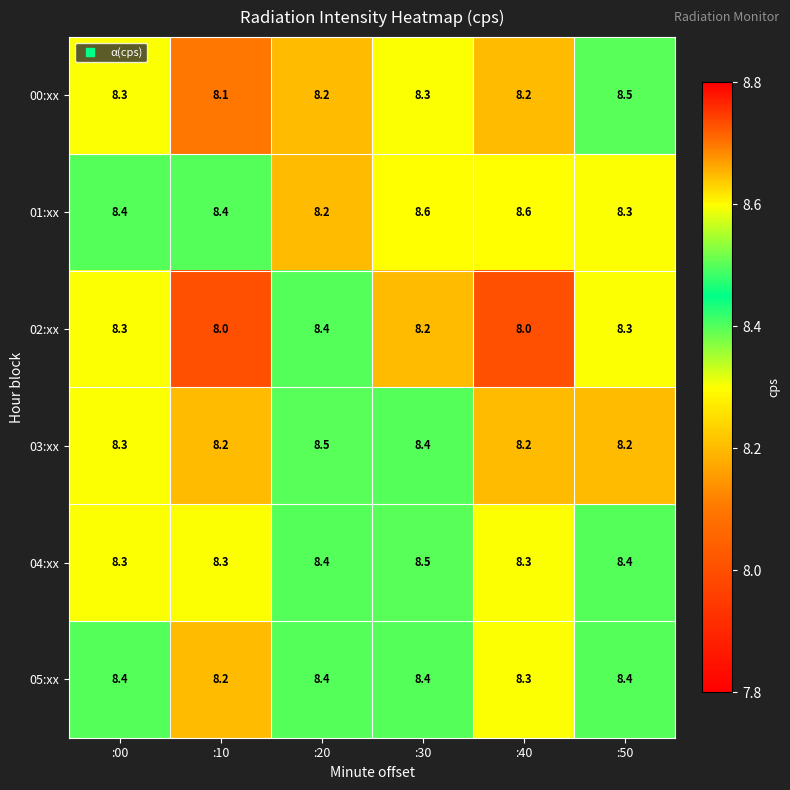

What is the average value of the 02:xx series?

8.2